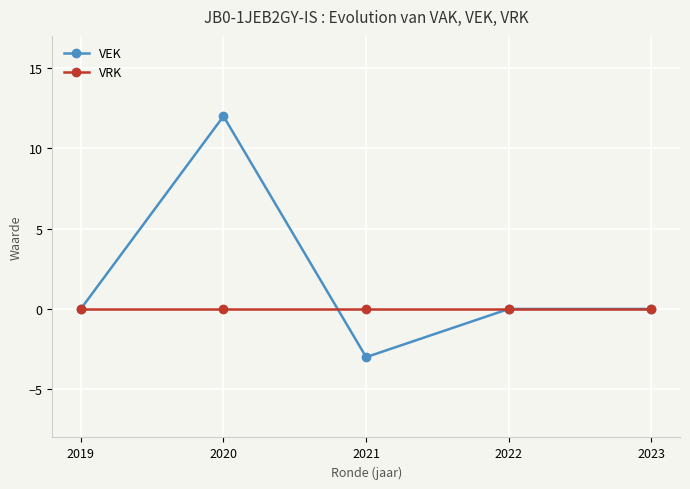

At 2020, list the series in order from smallest to largest.

VRK, VEK